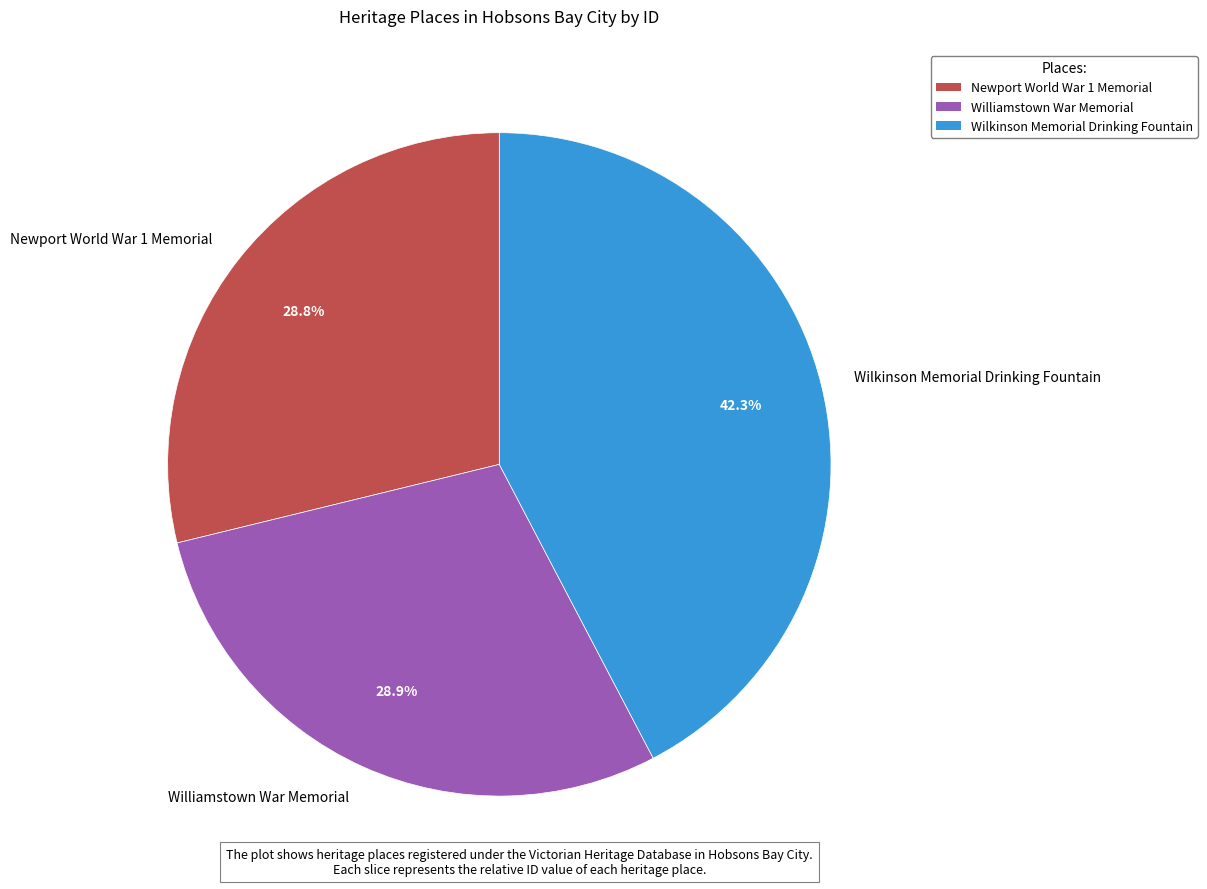

To the nearest percent, what percentage of the pie is Newport World War 1 Memorial?

29%